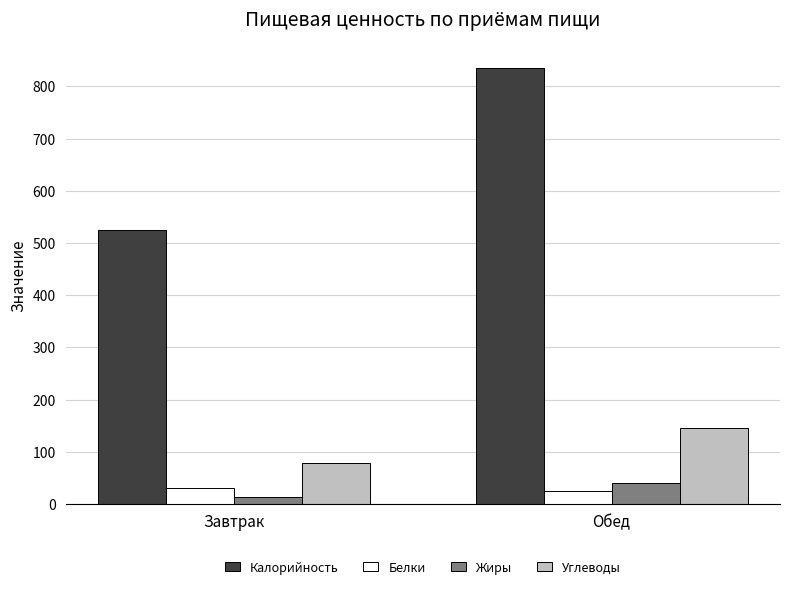

Which series changed the most between Завтрак and Обед?

Калорийность